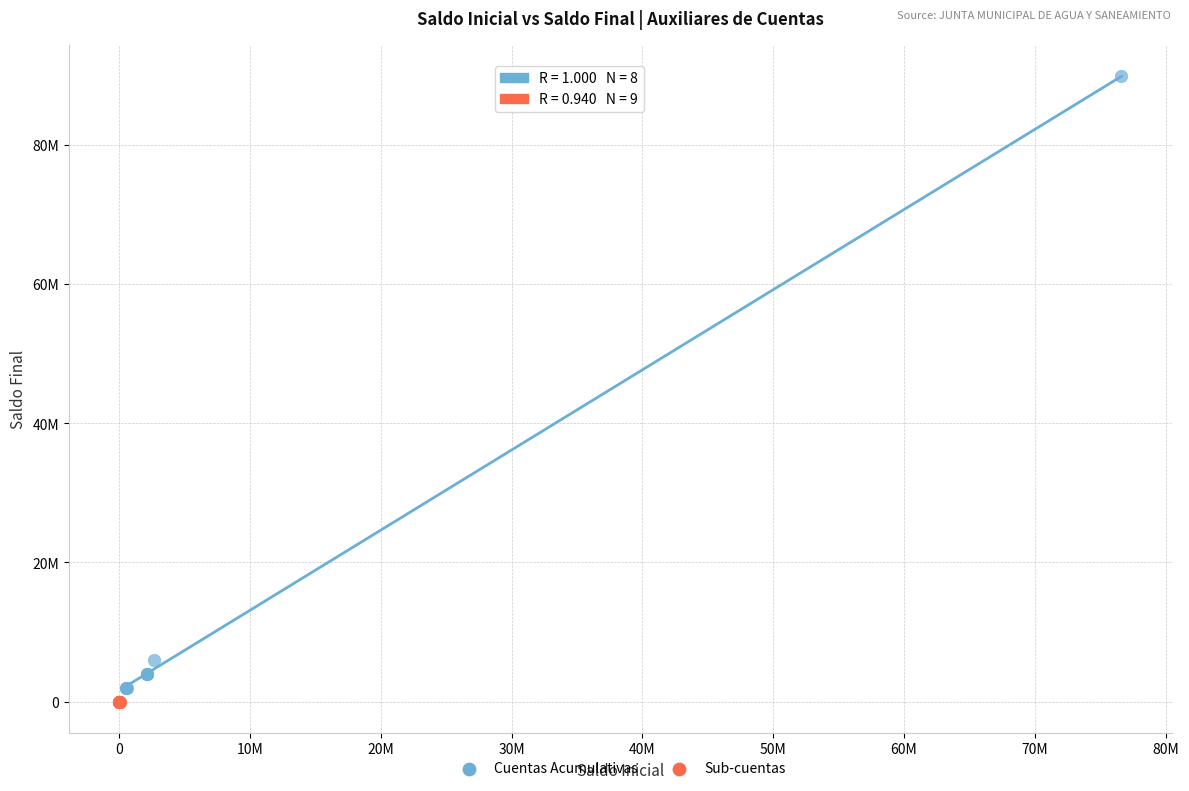

Which series reaches the maximum Y coordinate?

Cuentas Acumulativas